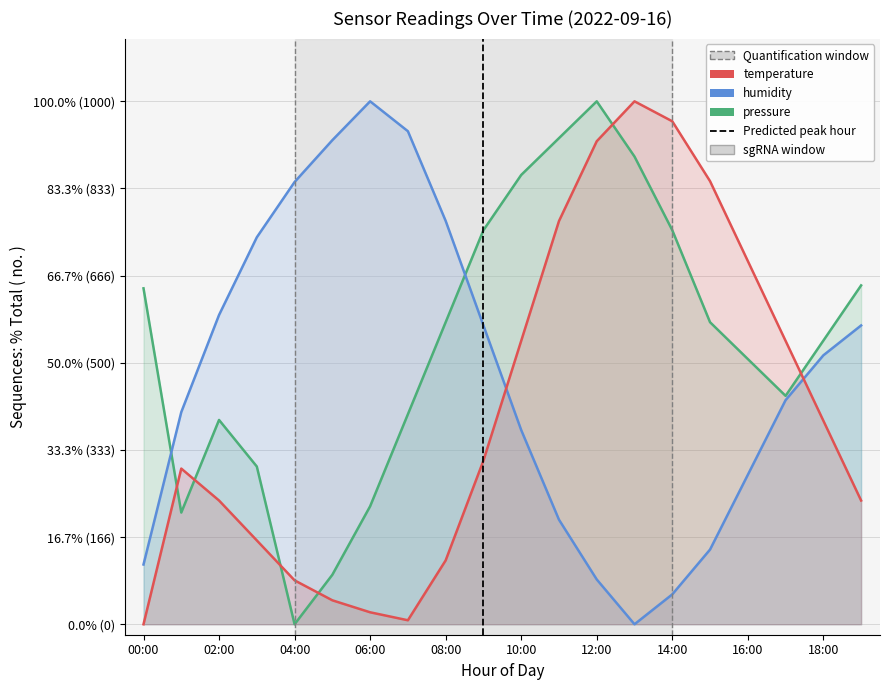

At which category is the sum across all series the highest?

12:00